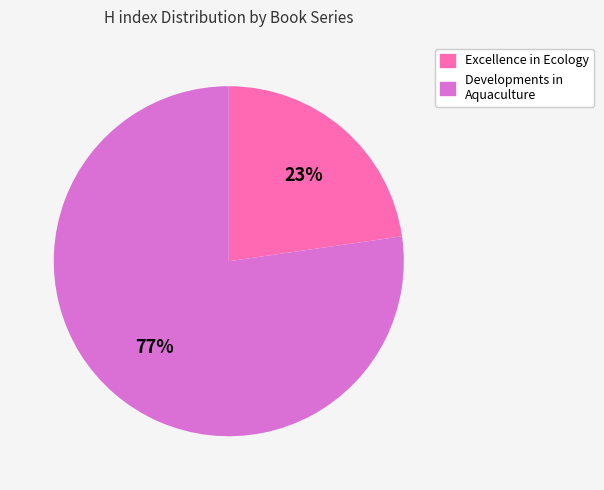

Is there a majority slice in this chart?

Yes